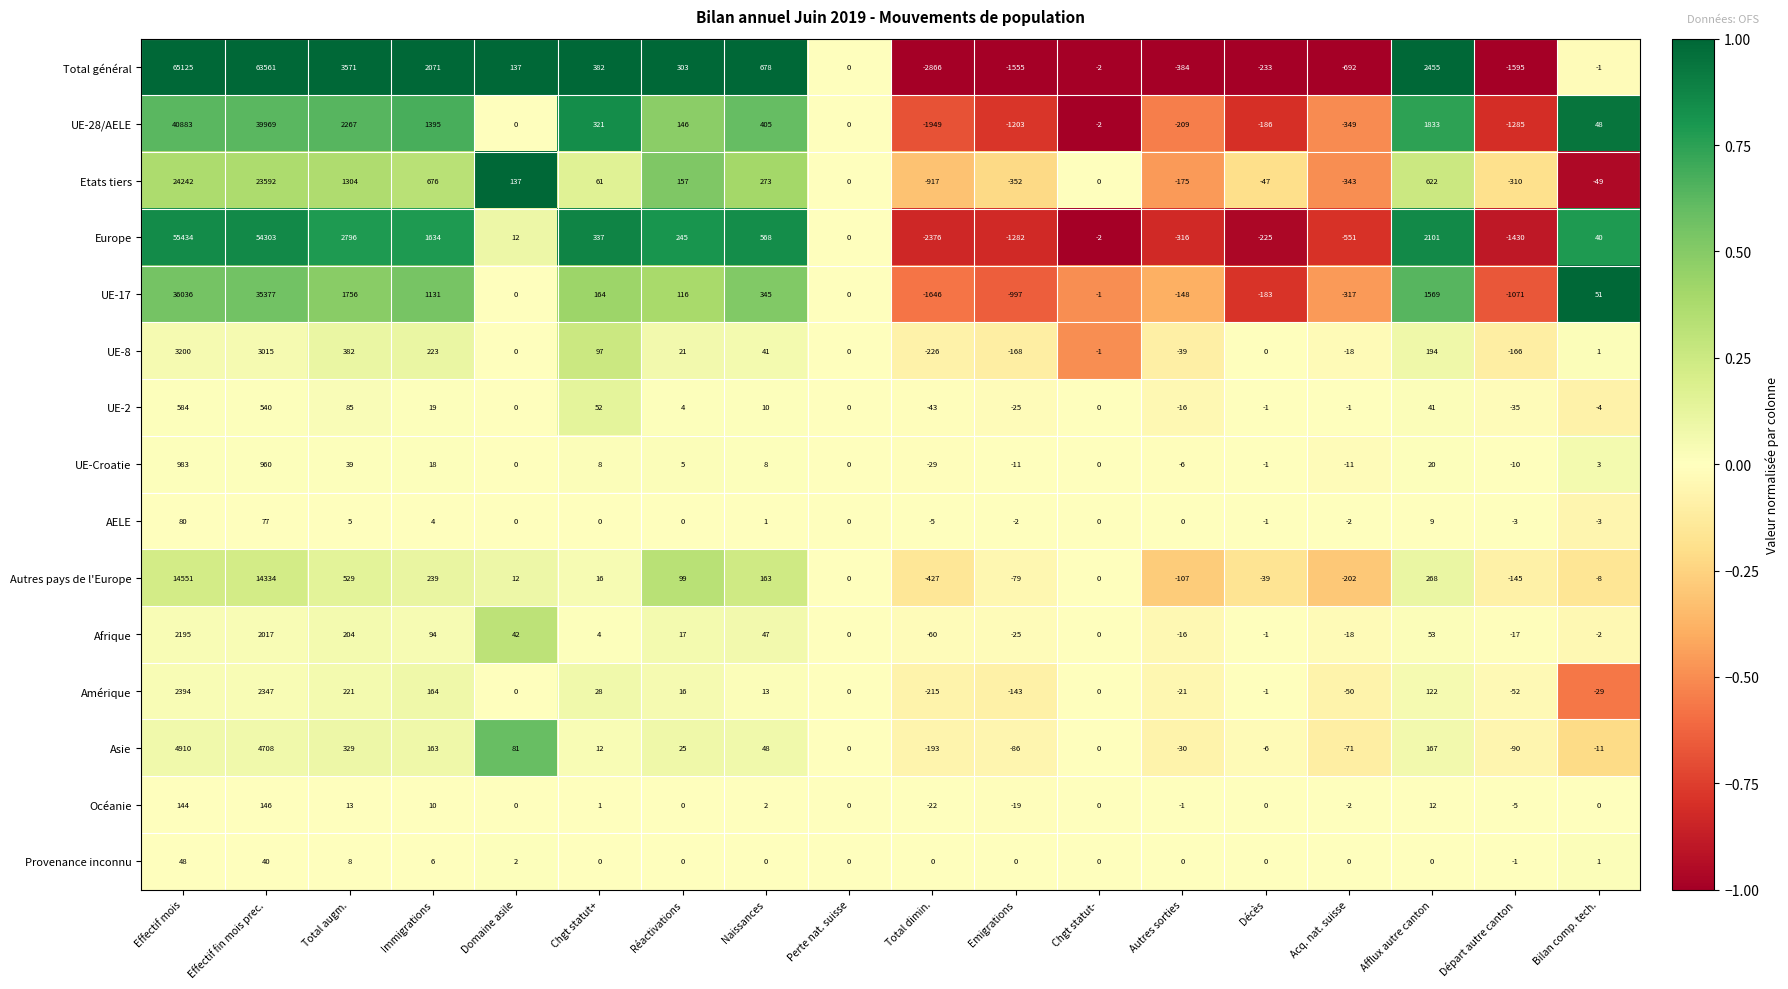

Is it true that Amérique equals 164 at Immigrations?

True